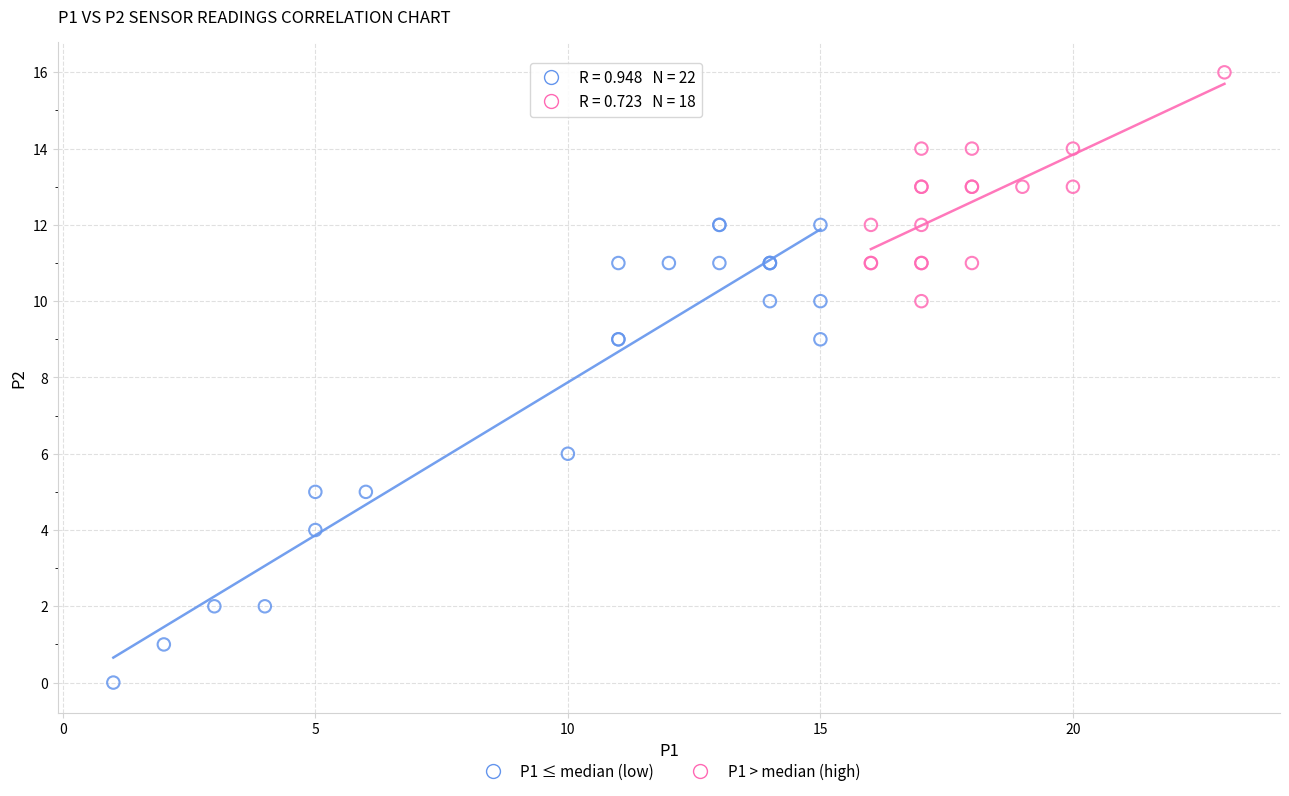

Which series has the widest spread of Y values?

P1 ≤ median (low)